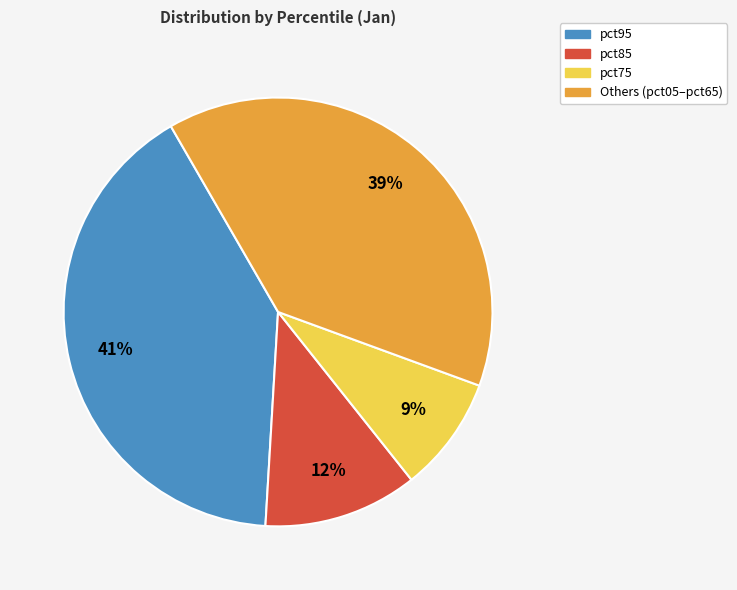

To the nearest percent, what is the average slice percentage?

25%